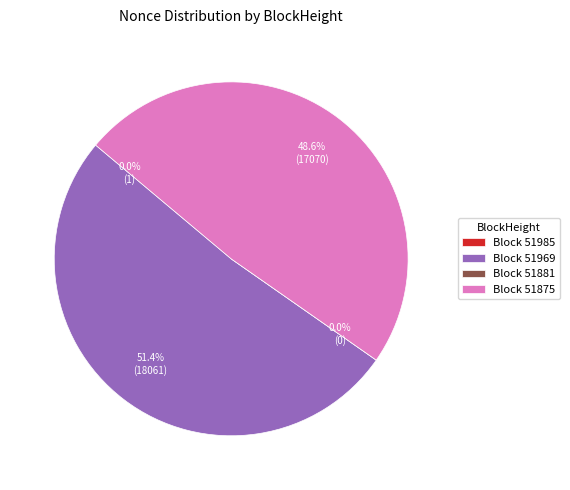

Rank the categories by value from lowest to highest.

51881, 51985, 51875, 51969